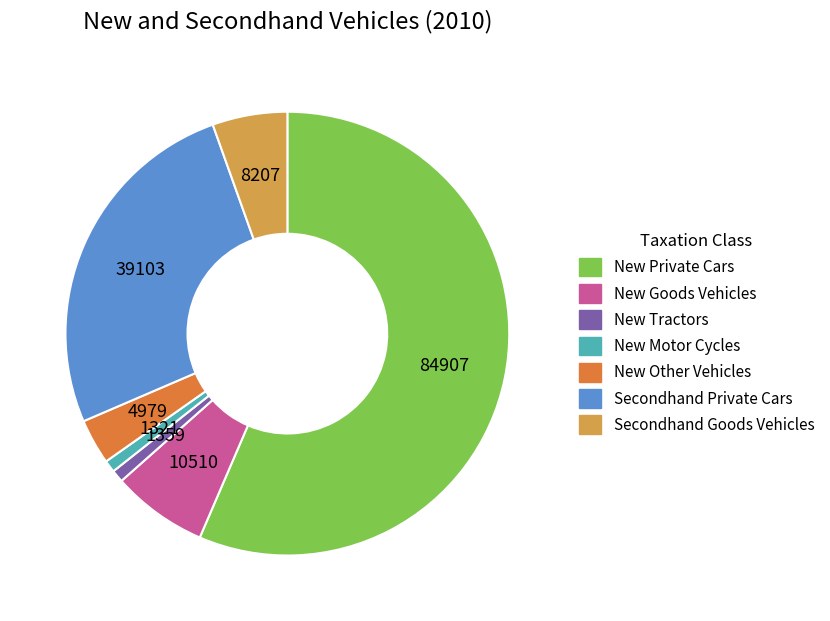

Combined, do New Goods Vehicles and New Private Cars account for over 50%?

Yes